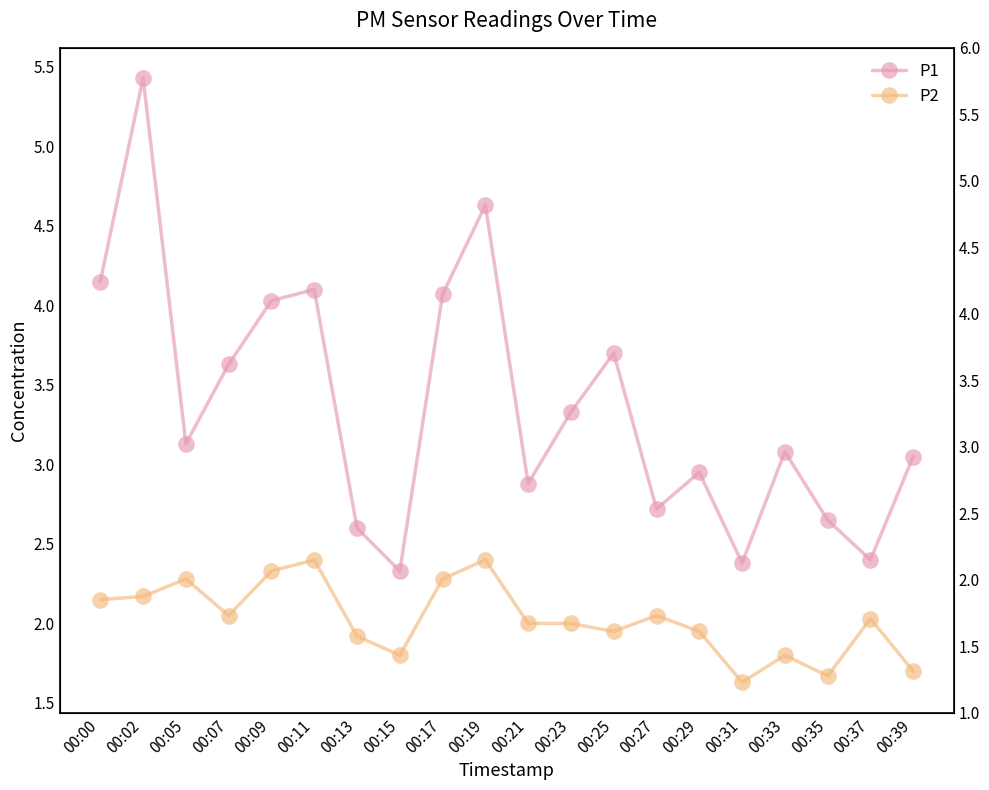

At which category is the sum across all series the highest?

00:02